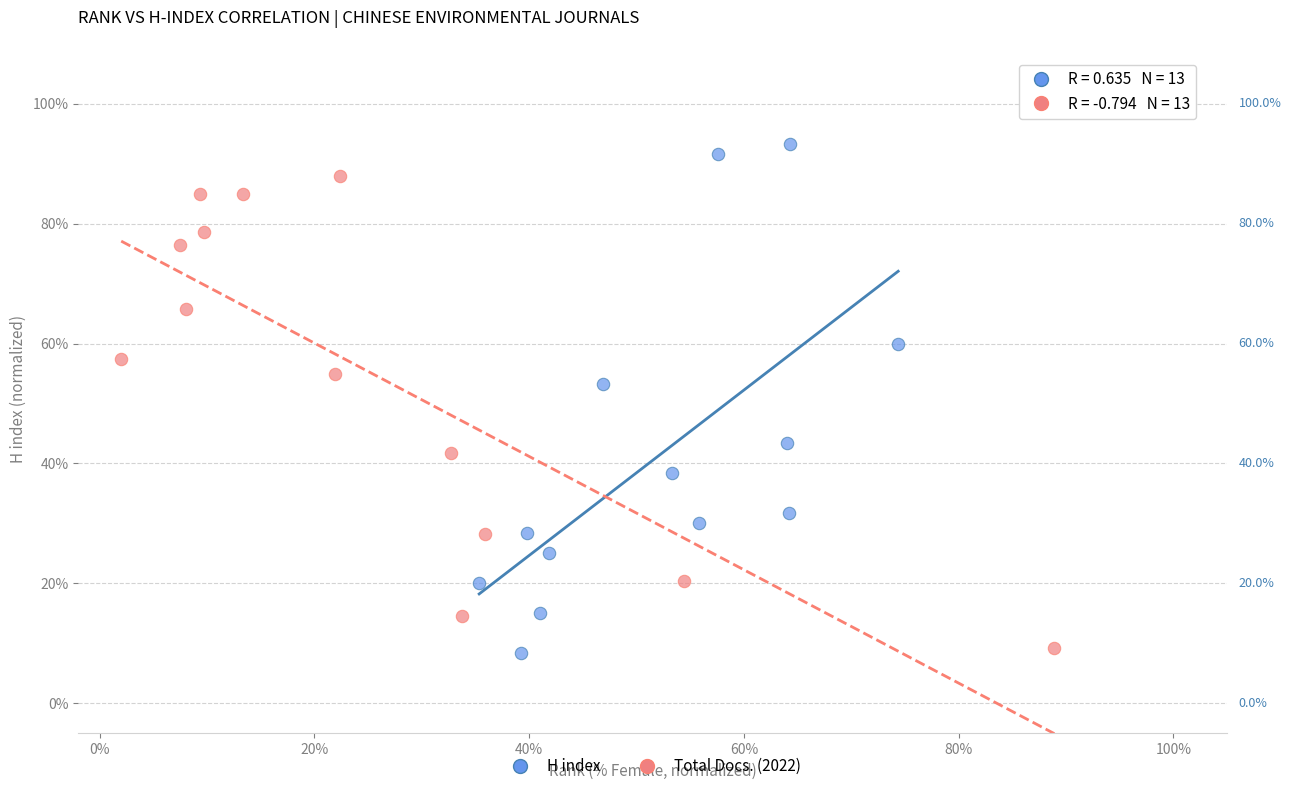

What are all the series names shown in the legend?

H index, Total Docs. (2022)